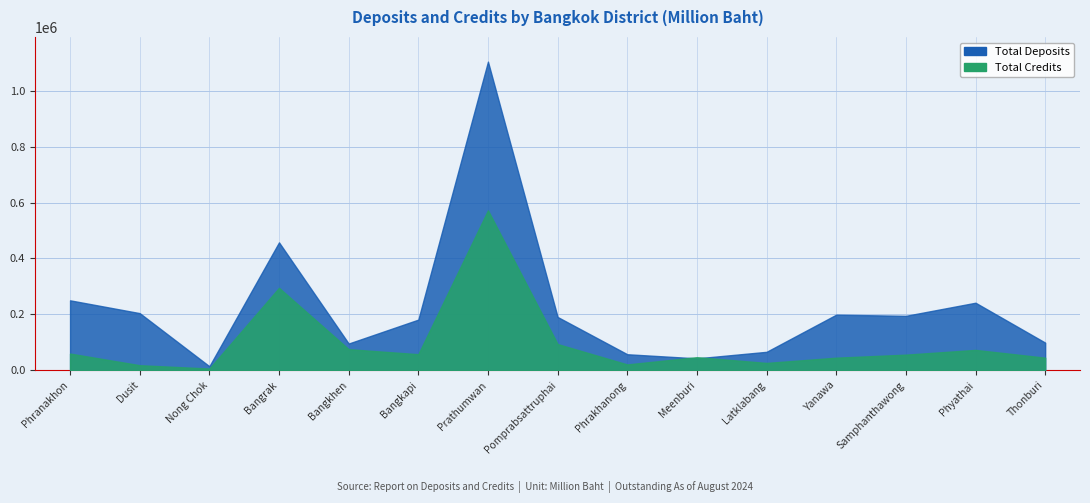

What is the label of the 13th point from the right?

Nong Chok